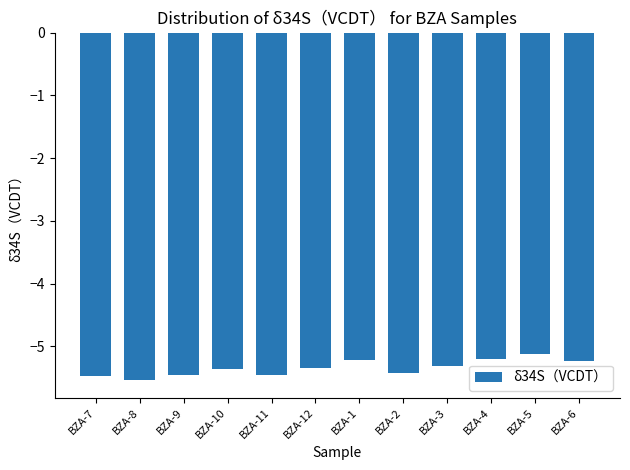

The value at BZA-8 is -5.5. True or false?

True